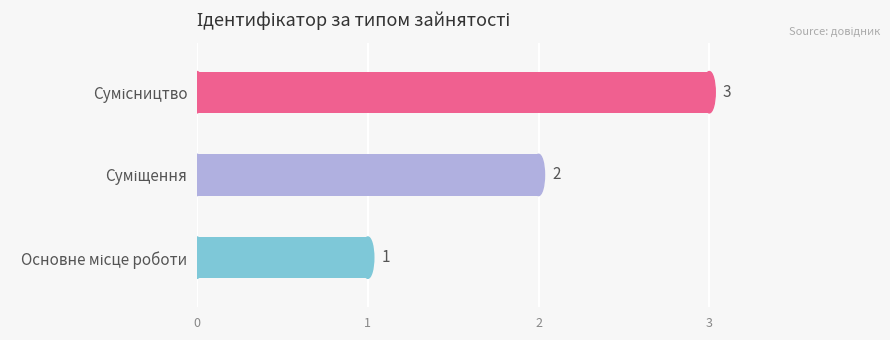

What is the sum of all values?

6